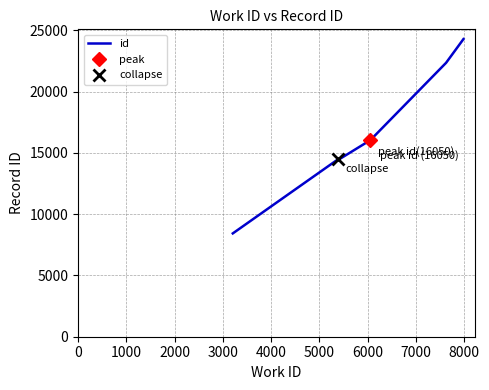

What is the minimum value for id?

8435